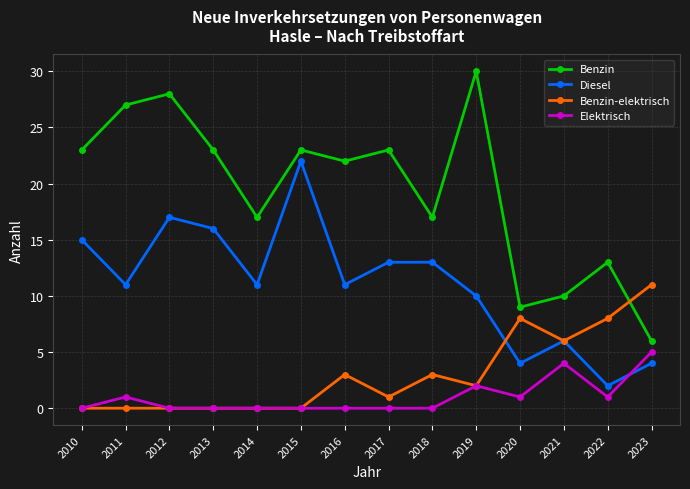

What are all the series names shown in the legend?

Benzin, Diesel, Benzin-elektrisch, Elektrisch